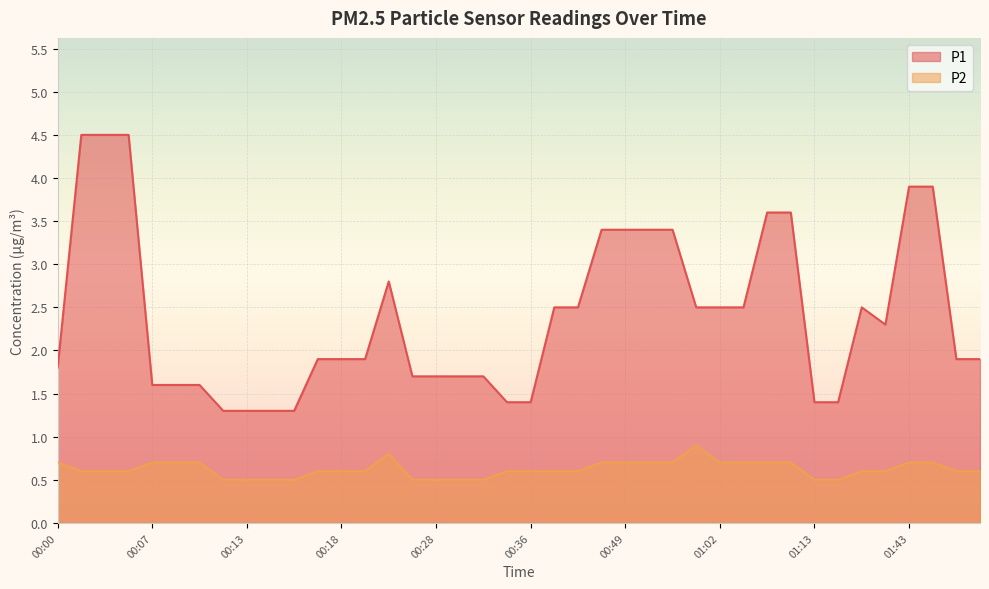

Rank the series by their average value, from highest to lowest.

P1, P2